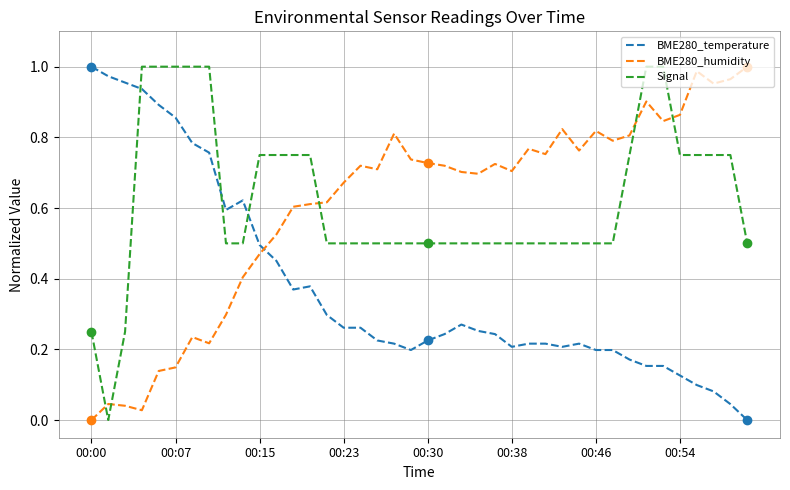

What are all the series names shown in the legend?

BME280_temperature, BME280_humidity, Signal